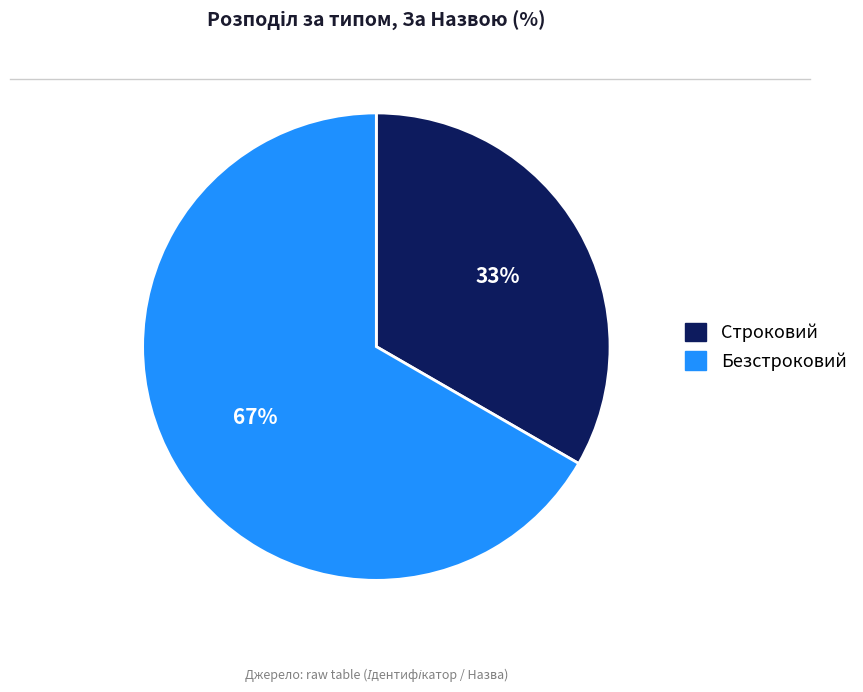

Combined, do Безстроковий and Строковий account for over 50%?

Yes